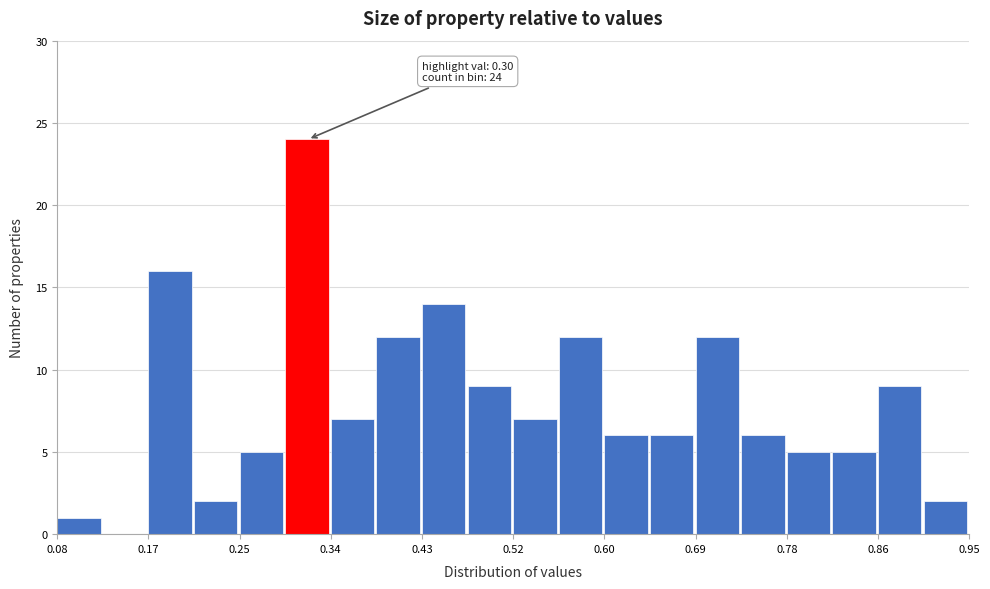

Which range on the x-axis has the tallest bar?

0.30 to 0.34